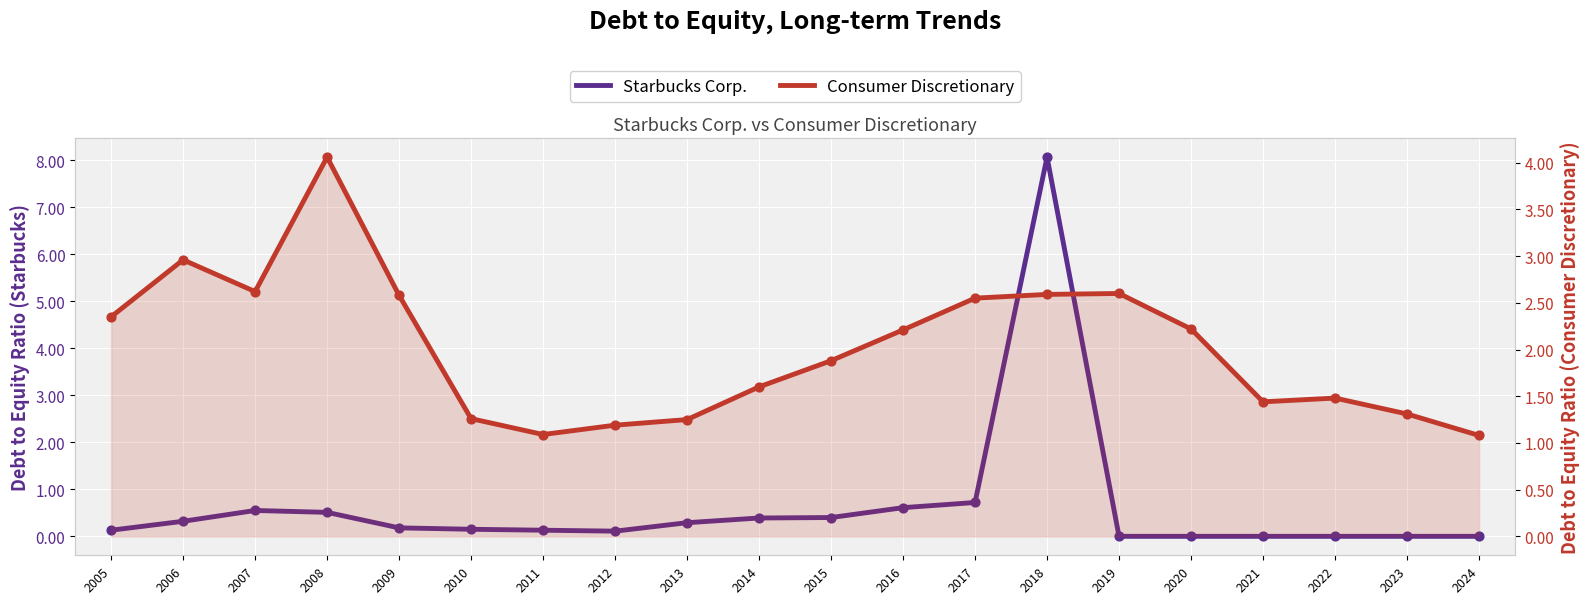

Which series reaches the minimum Y coordinate?

Starbucks Corp.